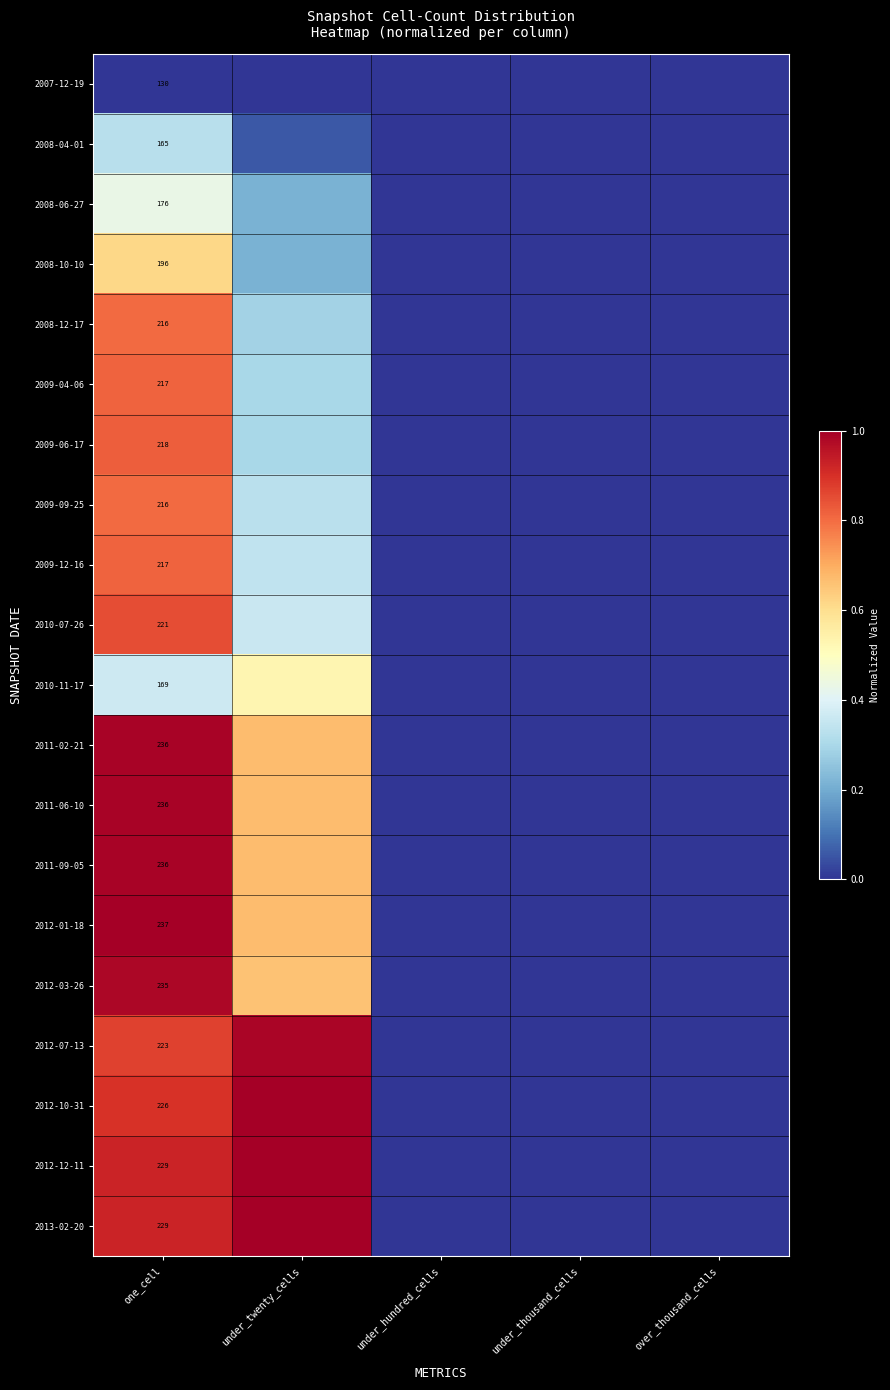

How many series are shown in this chart?

20